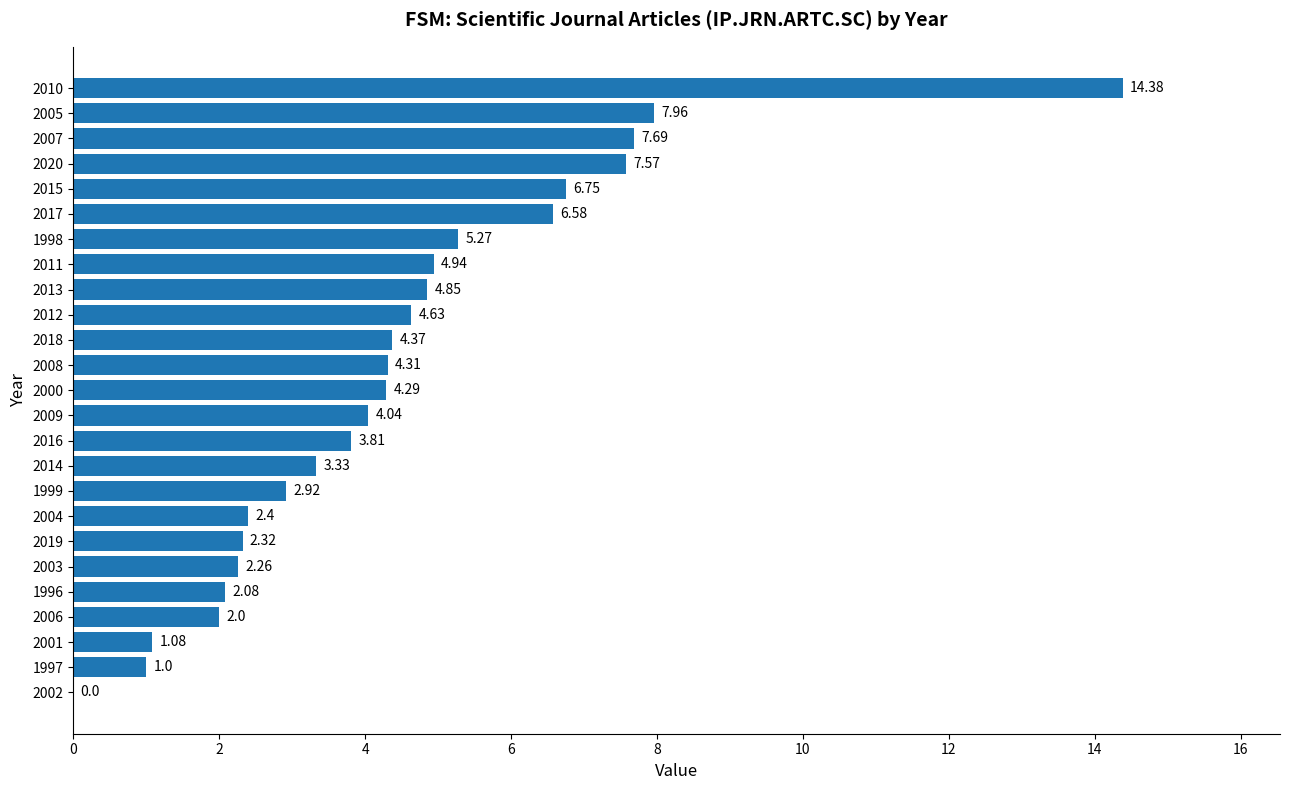

What is the sum of all values?

110.8